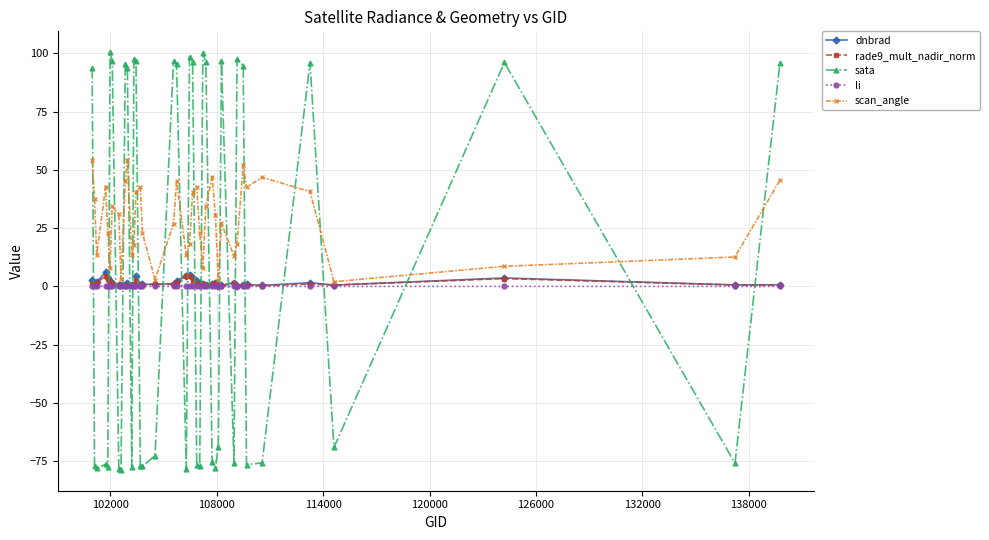

What is the difference between the maximum and minimum values in the scan_angle series?

52.4